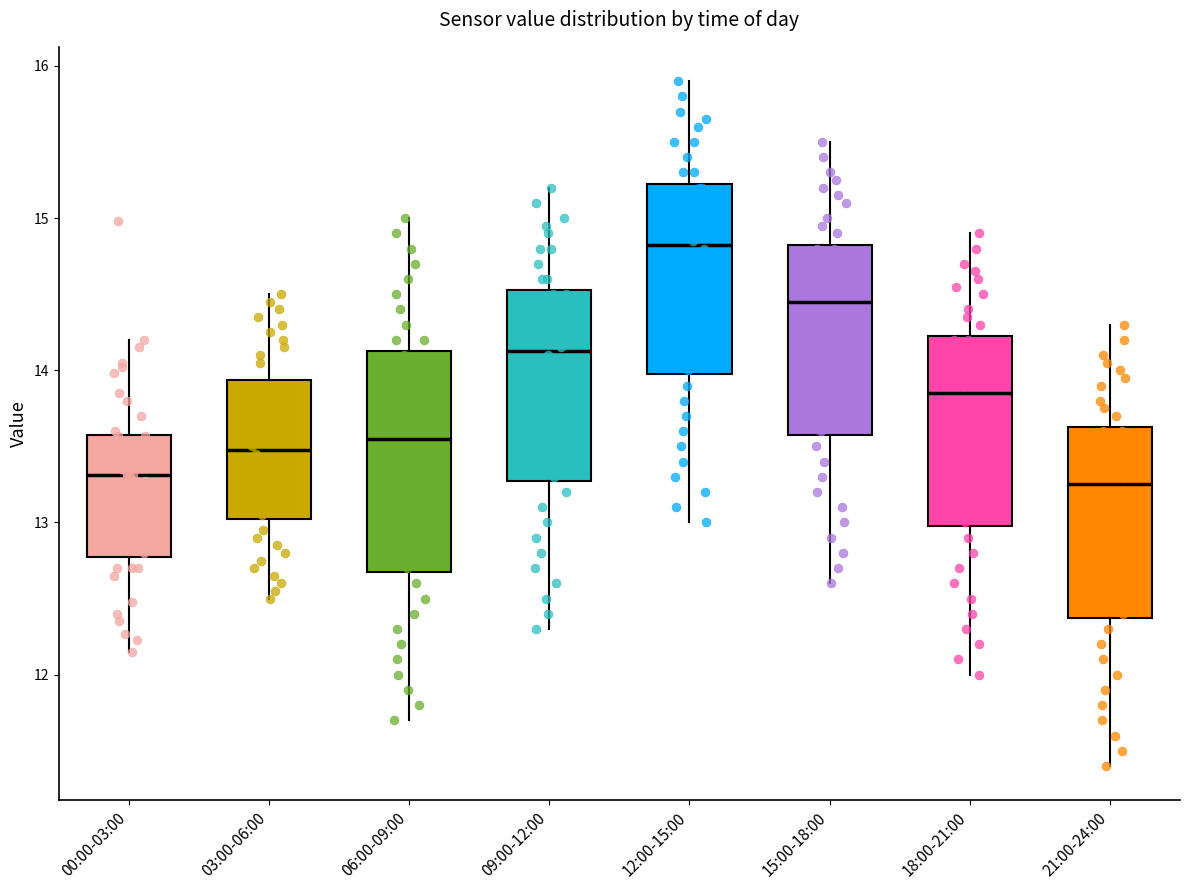

Where does the lower whisker of the box for 03:00-06:00 end on the y-axis? The values are not printed on the chart, so give them approximately, as read against the axis.

12.5